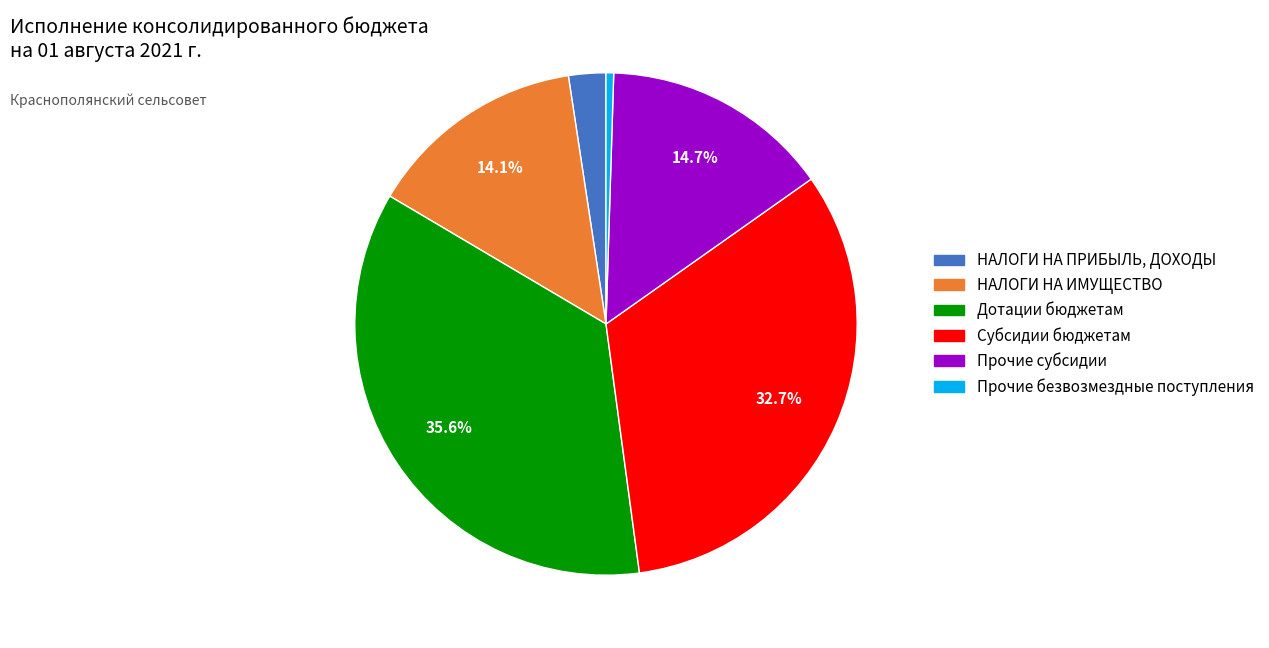

To the nearest percent, what is the difference between the largest and smallest slice percentages?

35%